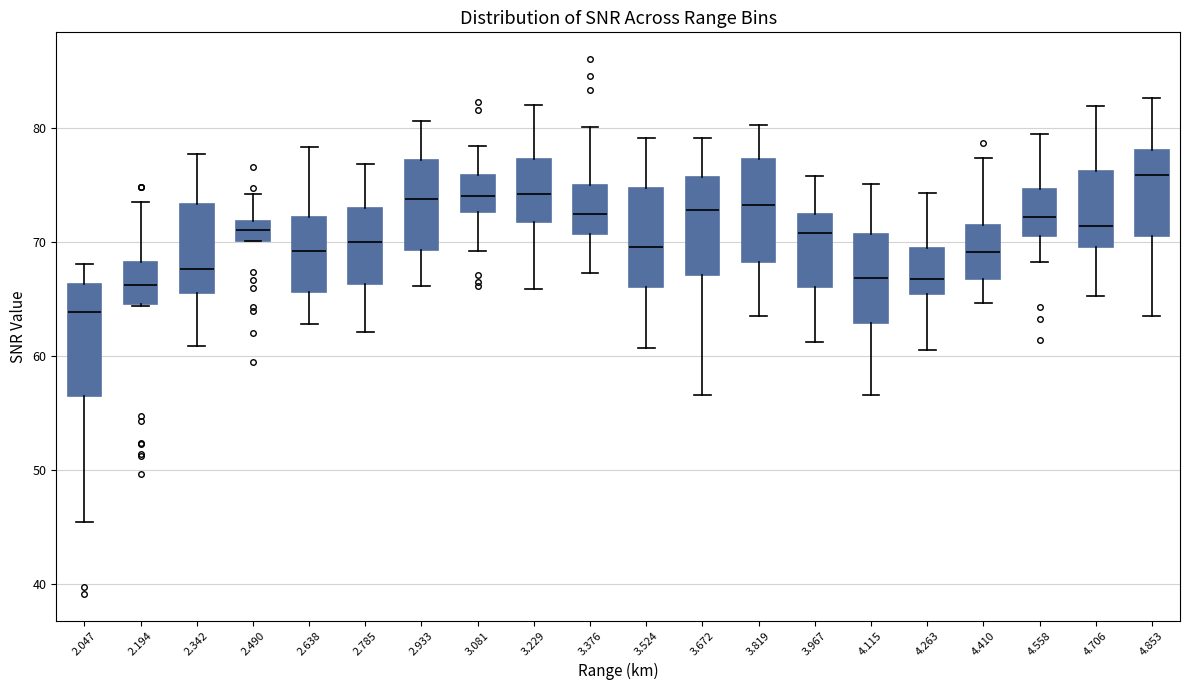

Where does the lower whisker of the box at x = 3.229 end on the y-axis? The values are not printed on the chart, so give them approximately, as read against the axis.

66